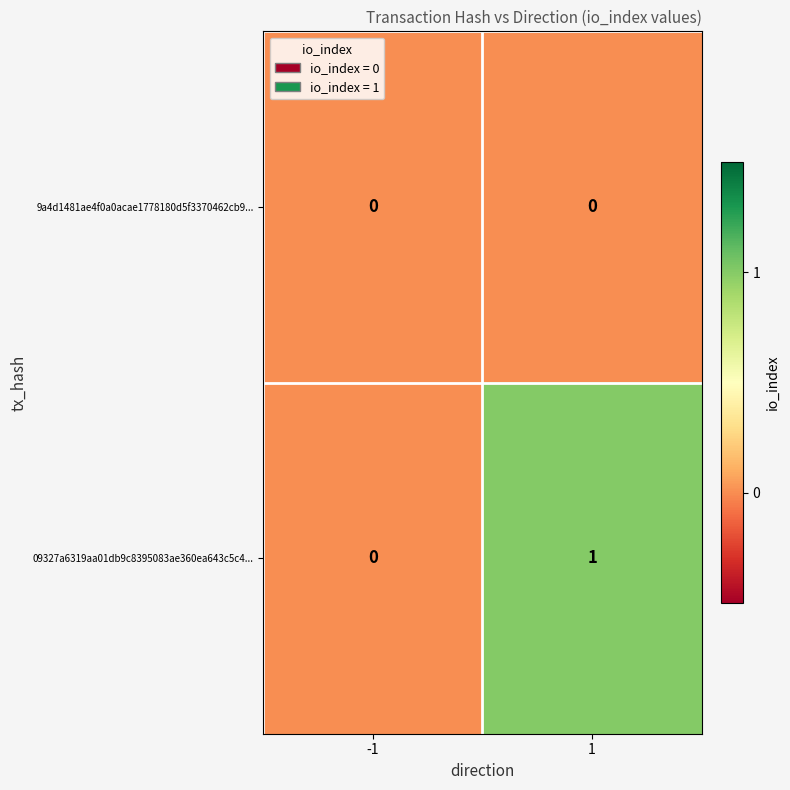

At 1, list the series in order from smallest to largest.

9a4d1481ae4f0a0acae1778180d5f3370462cb9..., 09327a6319aa01db9c8395083ae360ea643c5c4...